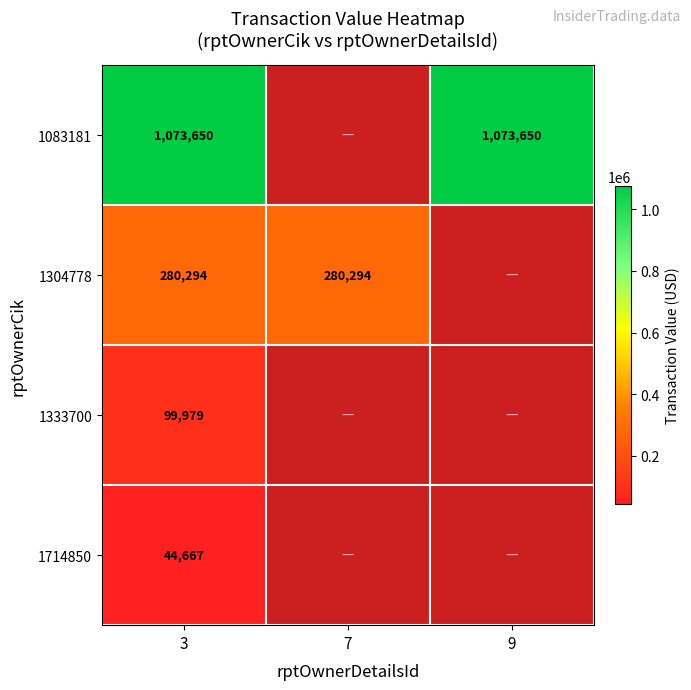

Is it true that 1083181 equals 1073650 at 9?

True